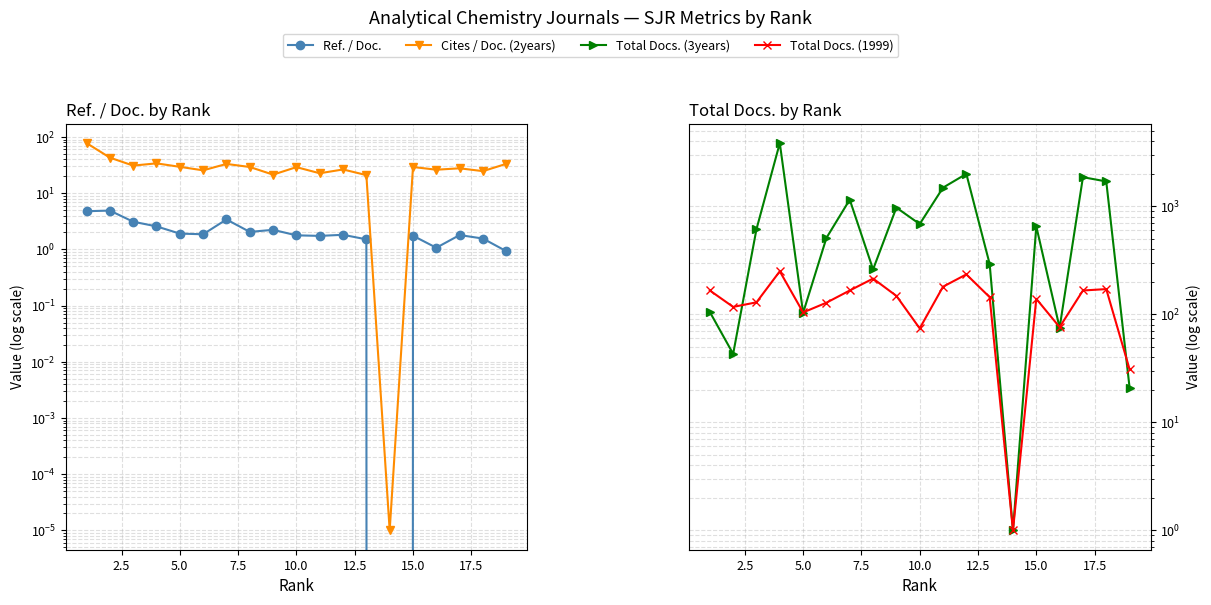

How many times do Cites / Doc. (2years) and Total Docs. (1999) cross each other?

1